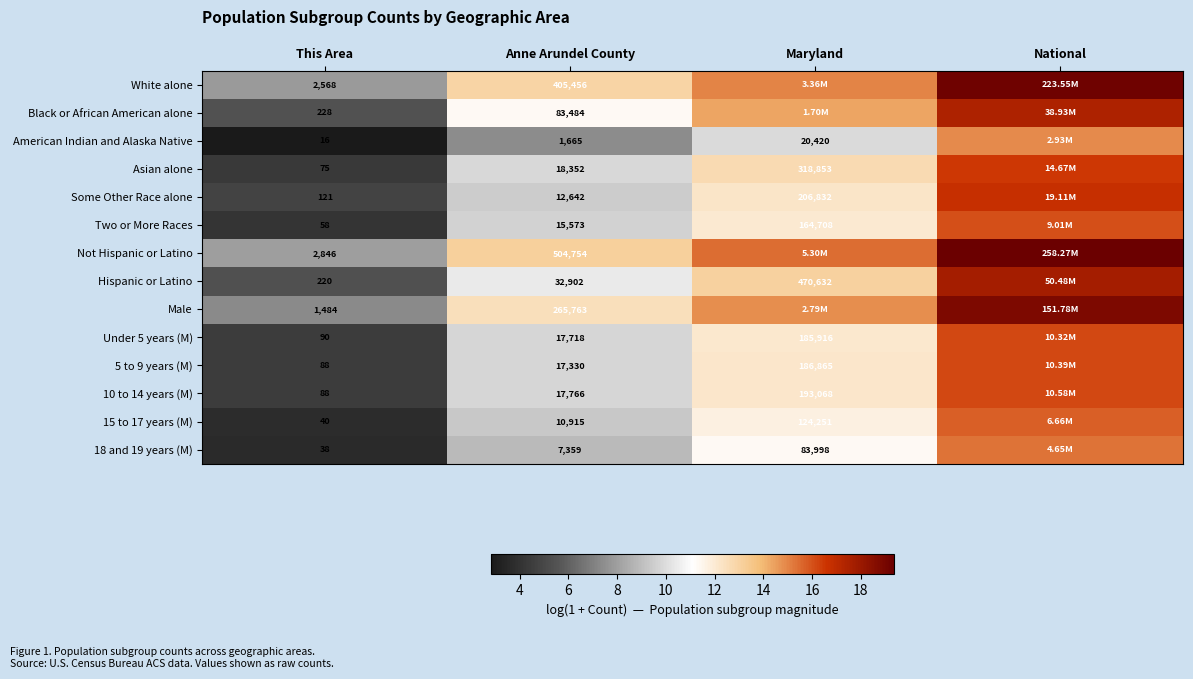

Is the value of 15 to 17 years (M) at Anne Arundel County greater than the value of Hispanic or Latino at Anne Arundel County?

No